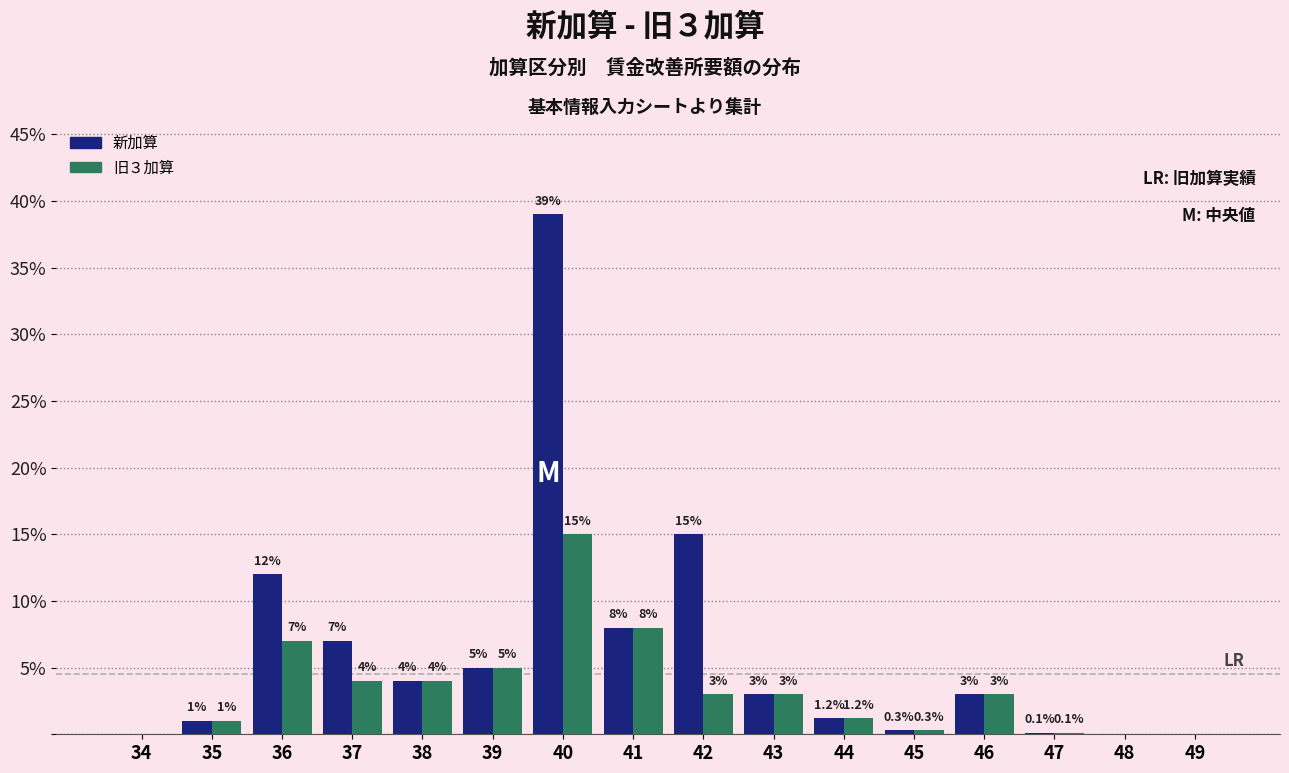

Reading left to right, transcribe all the data shown in this chart.

新加算: 34=0.0	35=1.0	36=12.0	37=7.0	38=4.0	39=5.0	40=39.0	41=8.0	42=15.0	43=3.0	44=1.2	45=0.3	46=3.0	47=0.1	48=0.0	49=0.0
旧３加算: 34=0.0	35=1.0	36=7.0	37=4.0	38=4.0	39=5.0	40=15.0	41=8.0	42=3.0	43=3.0	44=1.2	45=0.3	46=3.0	47=0.1	48=0.0	49=0.0